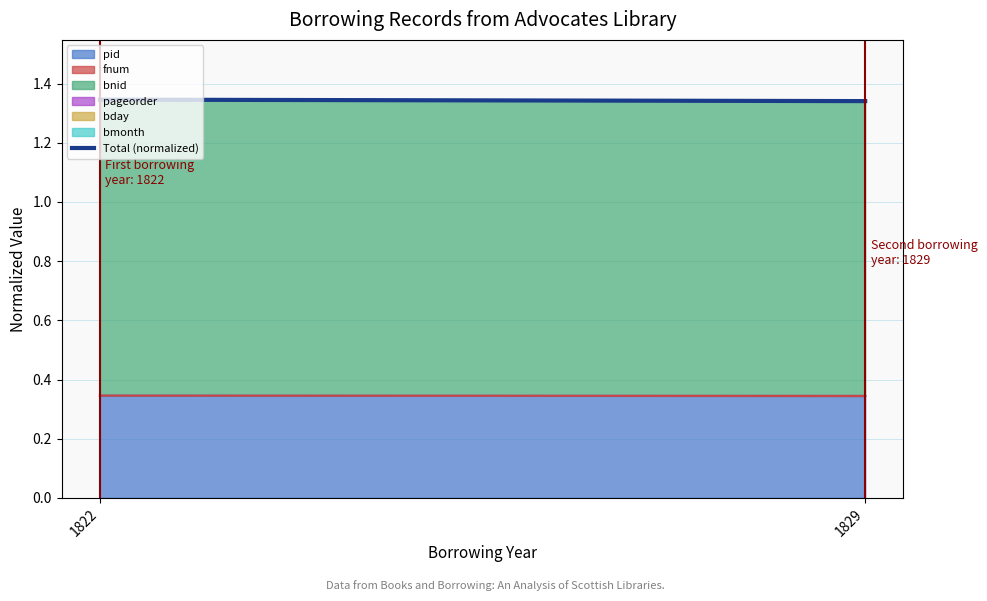

What is the sum of the values at 1829 and 1822?

2.7